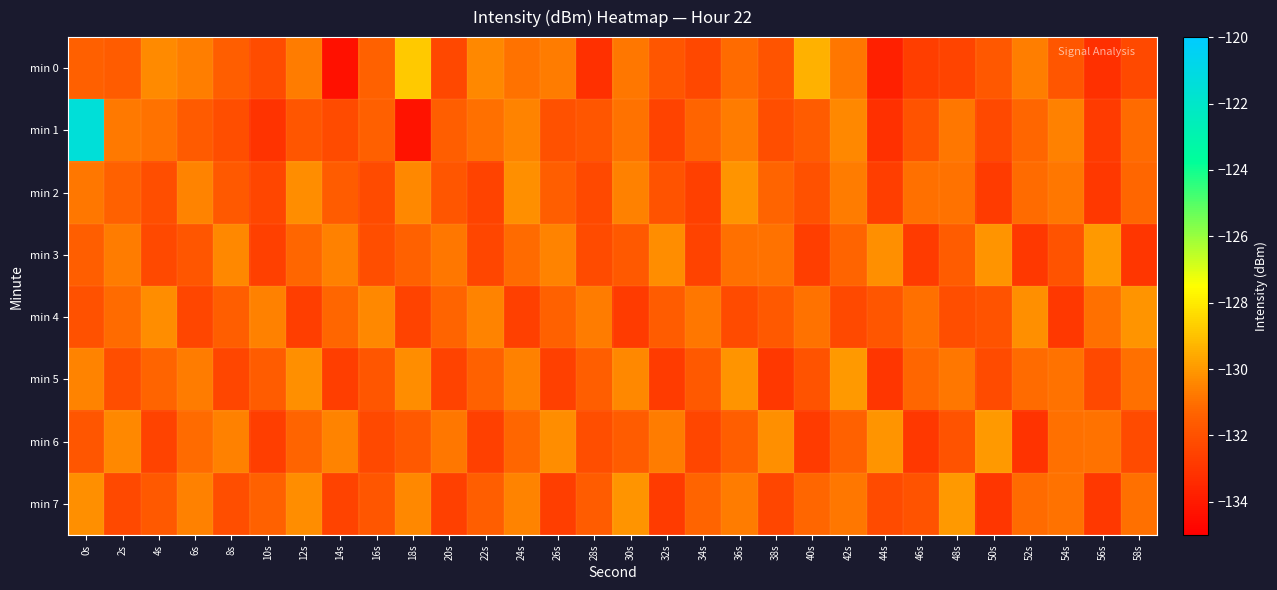

Rank the series at 48s from highest to lowest value.

min 7, min 1, min 5, min 2, min 3, min 6, min 4, min 0